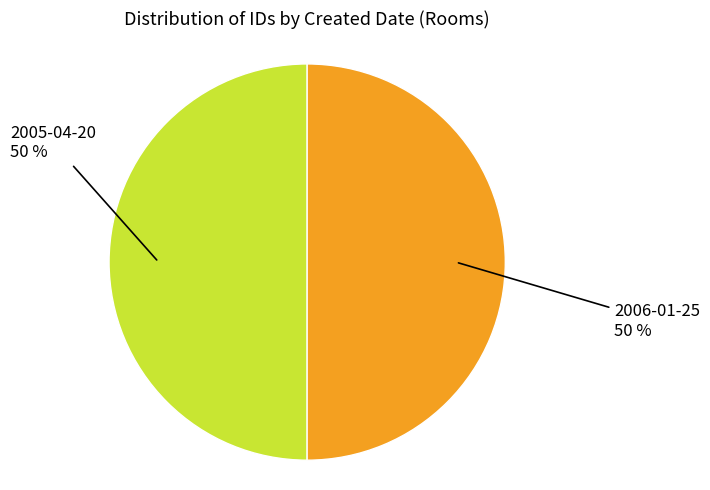

How many slices are in this pie chart?

2